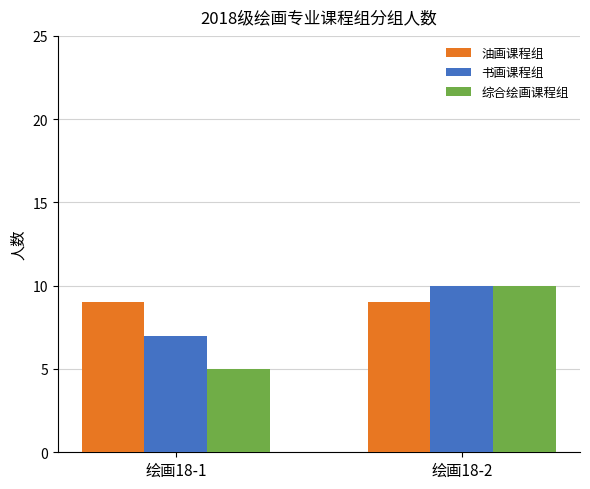

How many bars are there in each group?

3